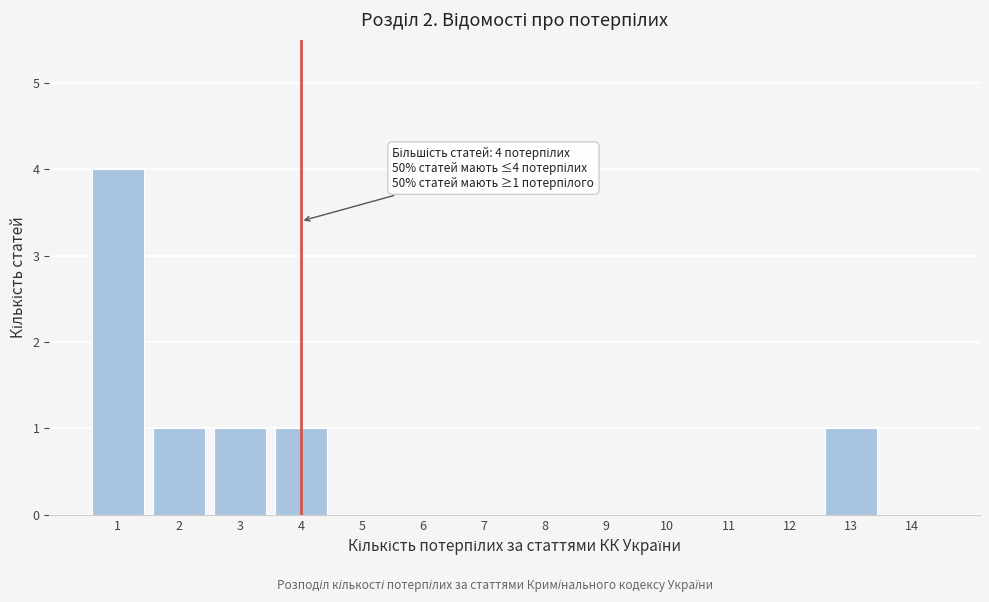

Over which range of the x-axis is the bar tallest?

0.5 to 1.5